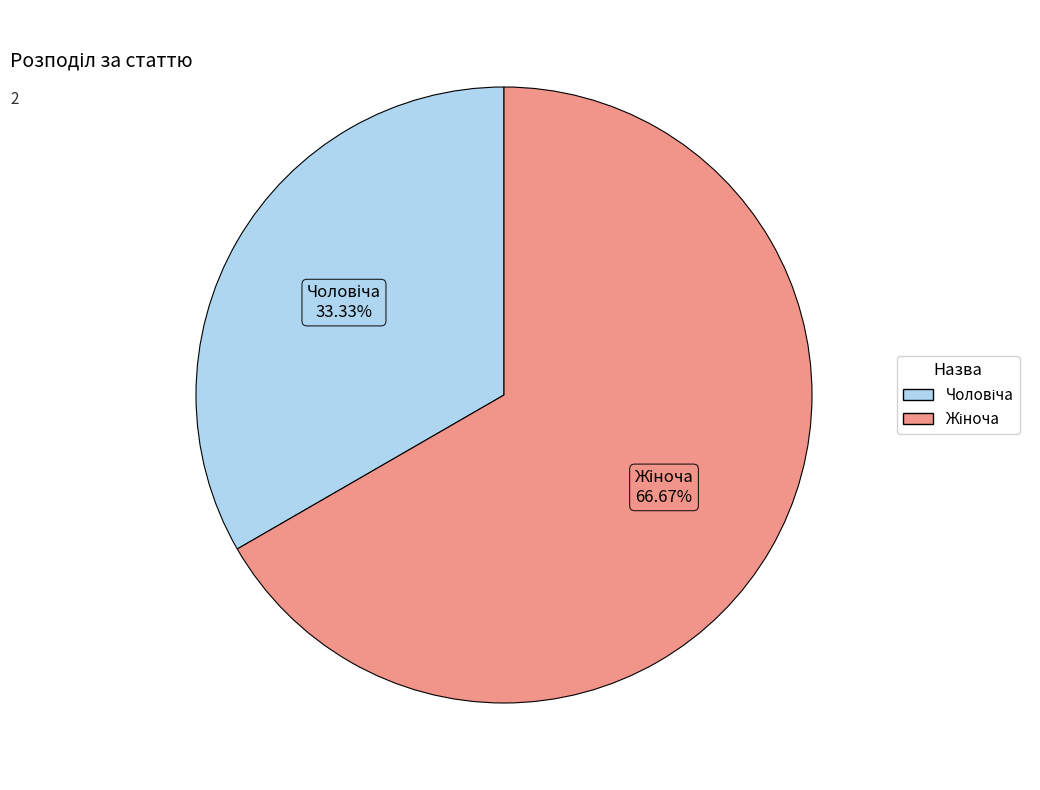

Does any single category account for the majority?

Yes